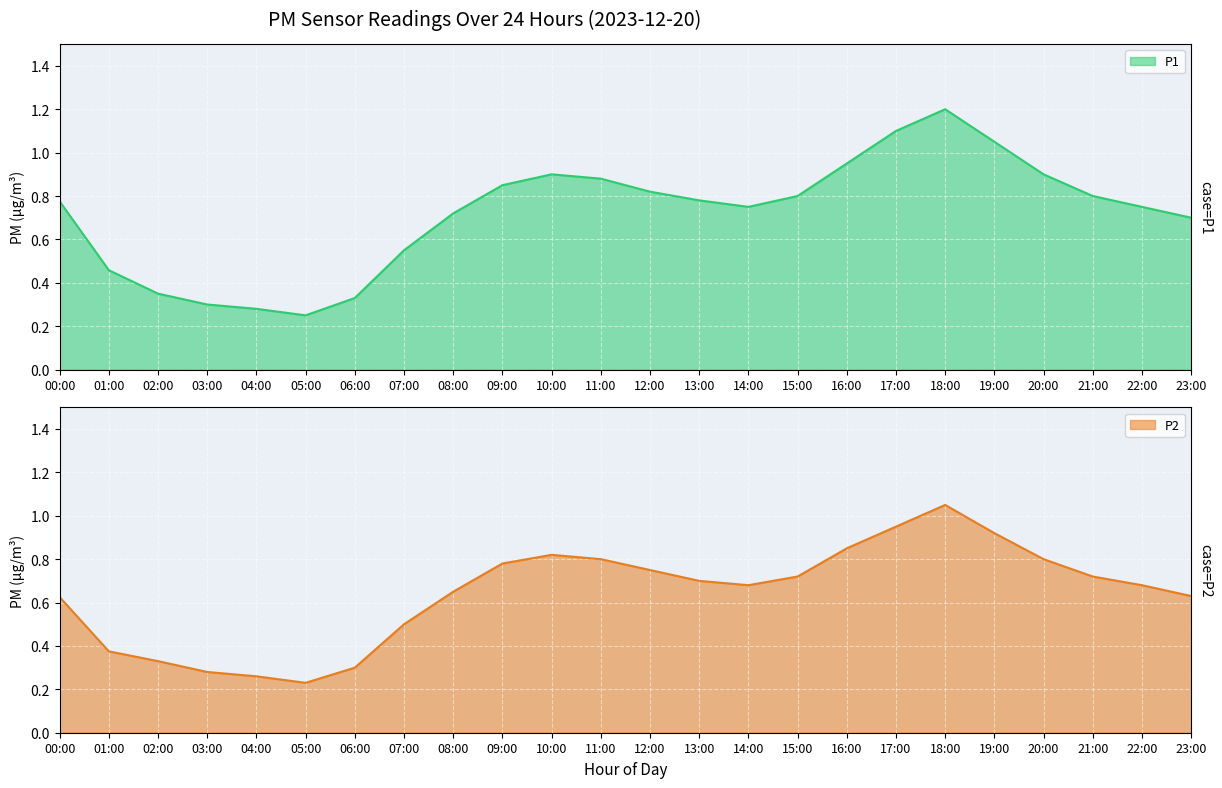

True or false: P1 and P2 intersect in this chart.

False